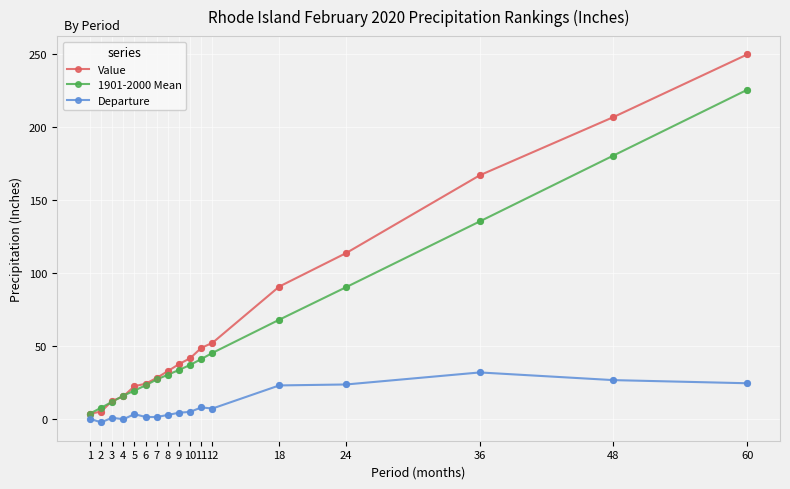

At how many categories does at least one series exceed 65?

5